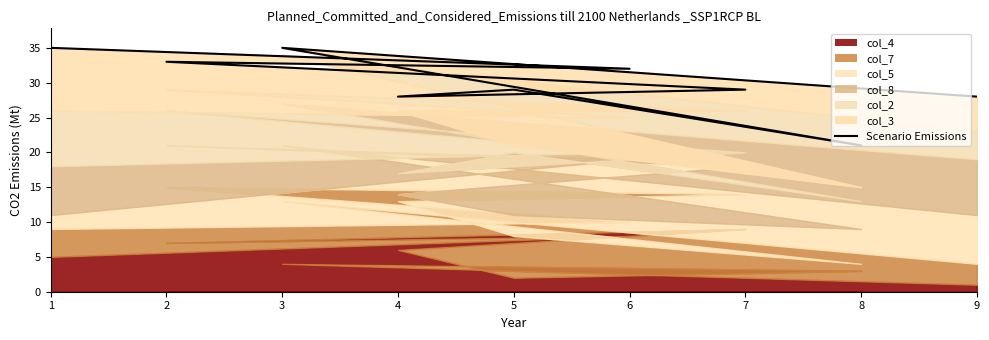

Count the number of categories in the chart.

9